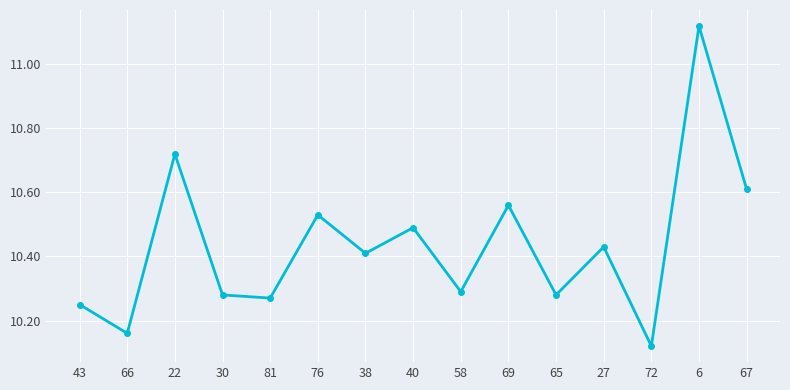

Count the number of data series in this chart.

1